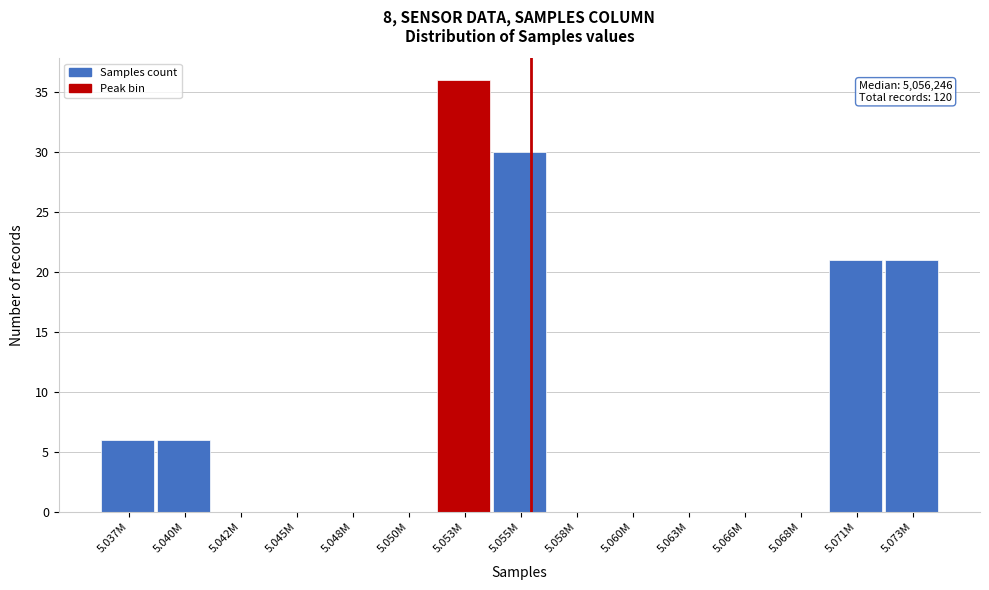

Reading right to left, list all the values displayed in this chart.

5.073M=21	5.071M=21	5.068M=0	5.066M=0	5.063M=0	5.060M=0	5.058M=0	5.055M=30	5.053M=36	5.050M=0	5.048M=0	5.045M=0	5.042M=0	5.040M=6	5.037M=6